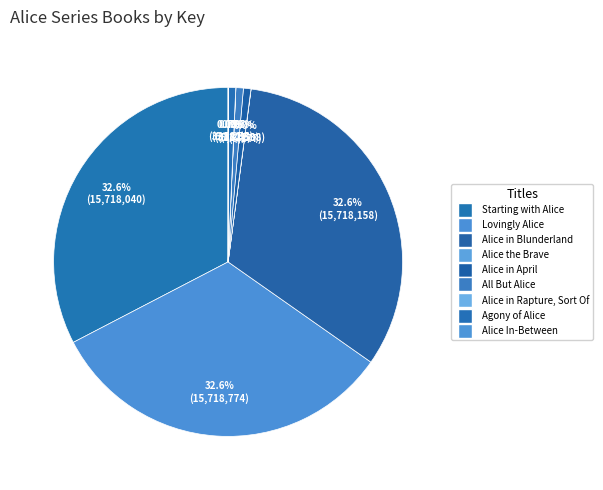

What is the change in value from Alice the Brave to All But Alice?

+326276